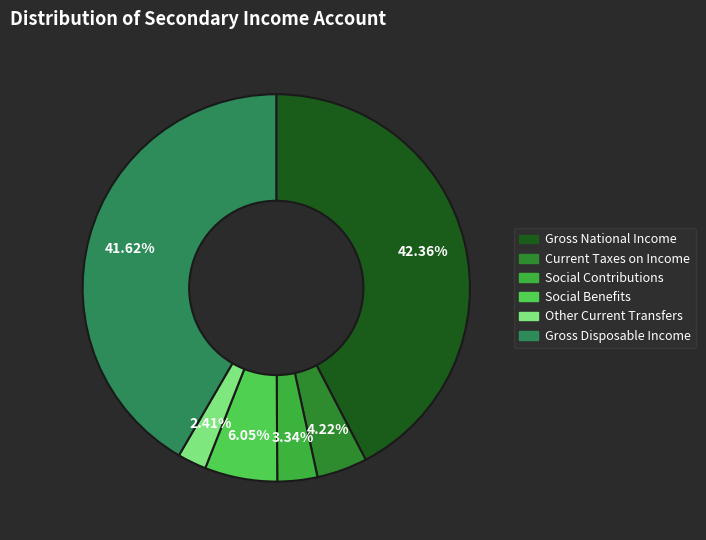

Does any single category account for the majority?

No